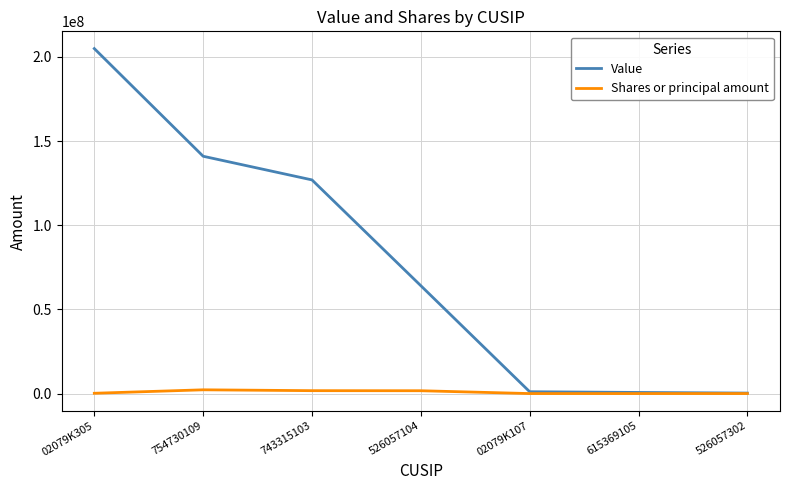

The Value series shows 64079000 at 526057104. True or false?

True